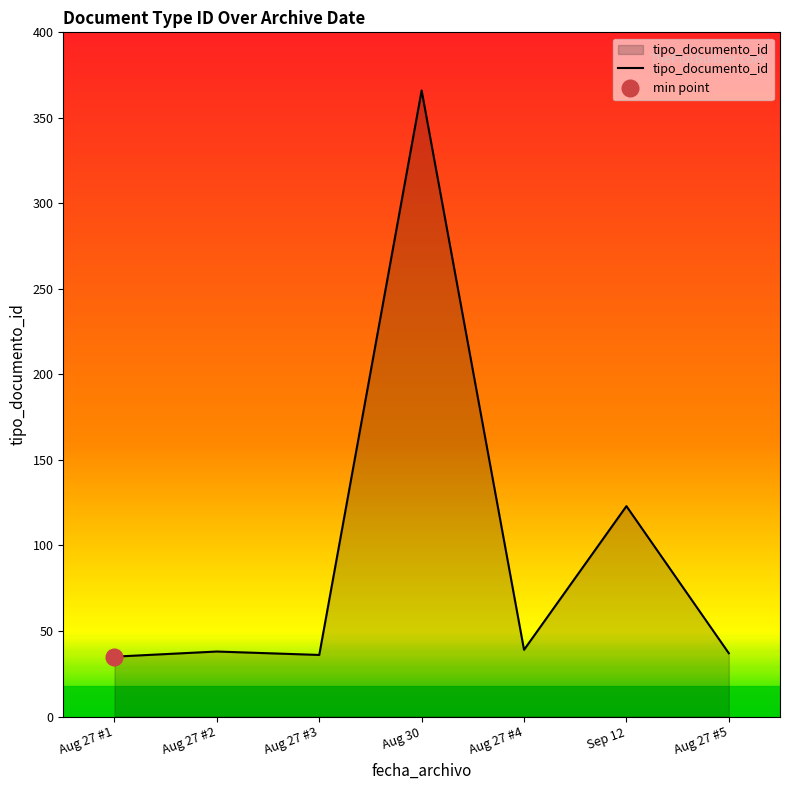

What is the greatest value displayed?

366